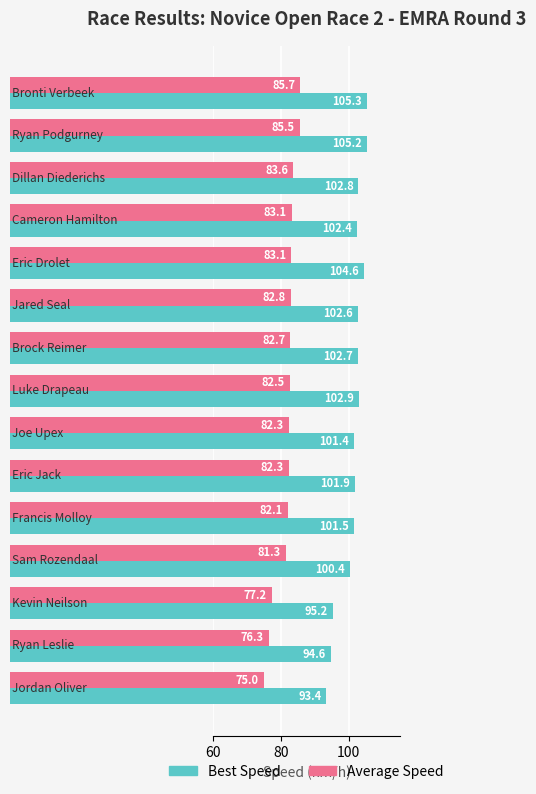

Which series has the largest range (max minus min)?

Best Speed